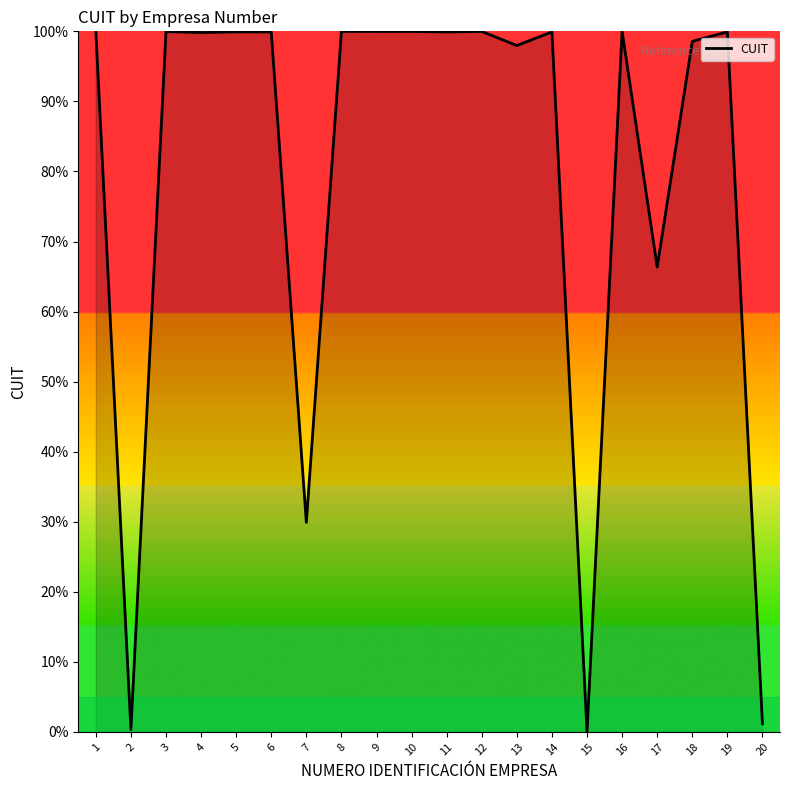

The value at 16 is 134.2. True or false?

False